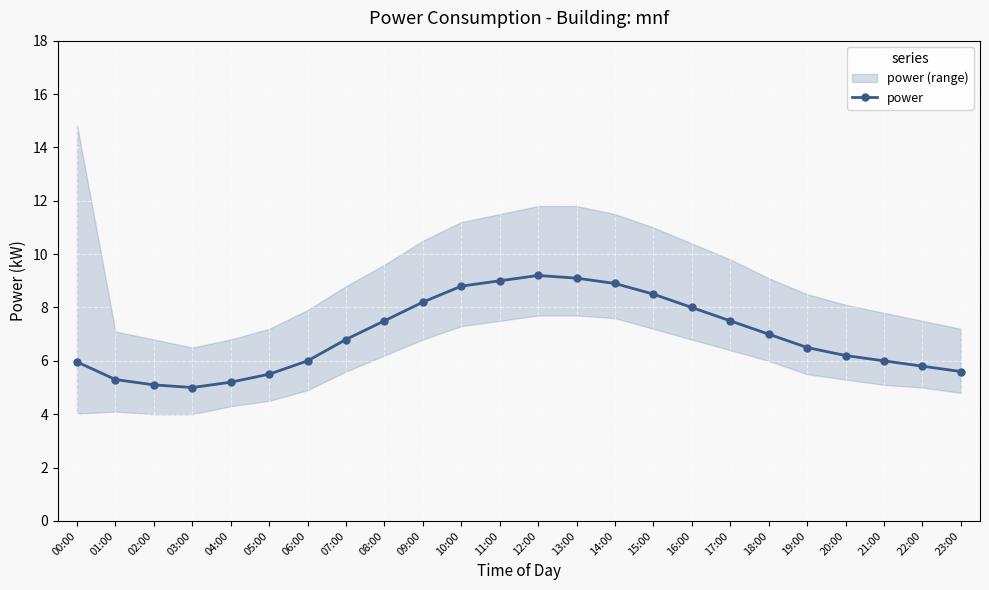

What is the difference between the maximum and minimum values?

4.2